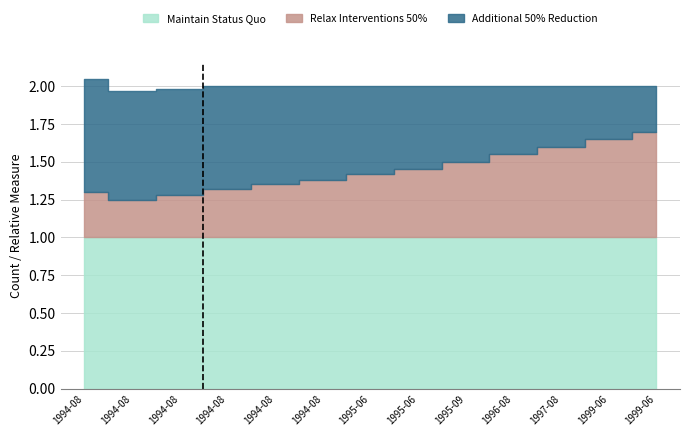

Which has a higher value, 1995-06-29 or 1999-06-08?

1995-06-29